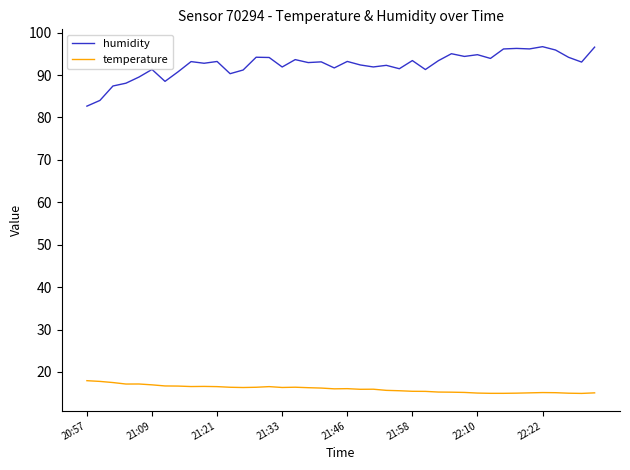

True or false: temperature and humidity cross at least once.

False